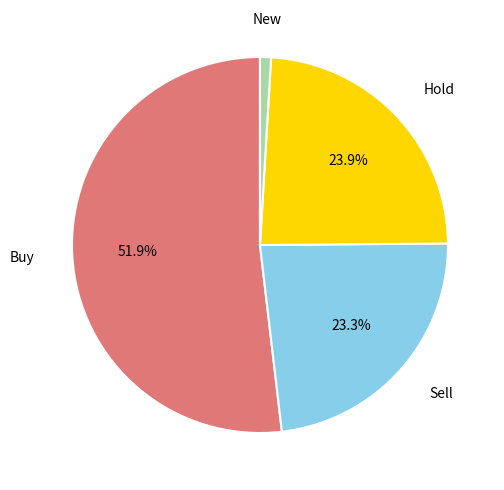

How much of the chart is everything except Buy?

48.1%